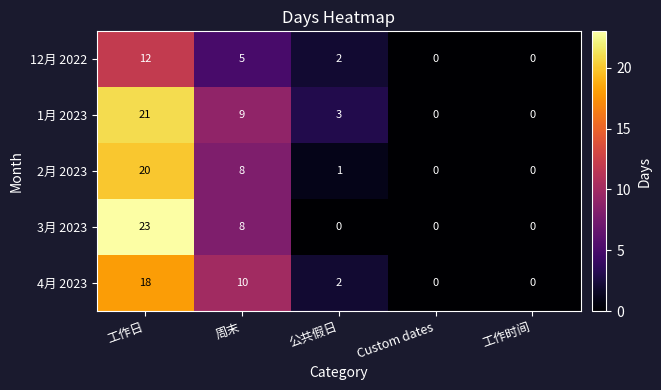

At which category does the chart reach its peak across all series?

工作日